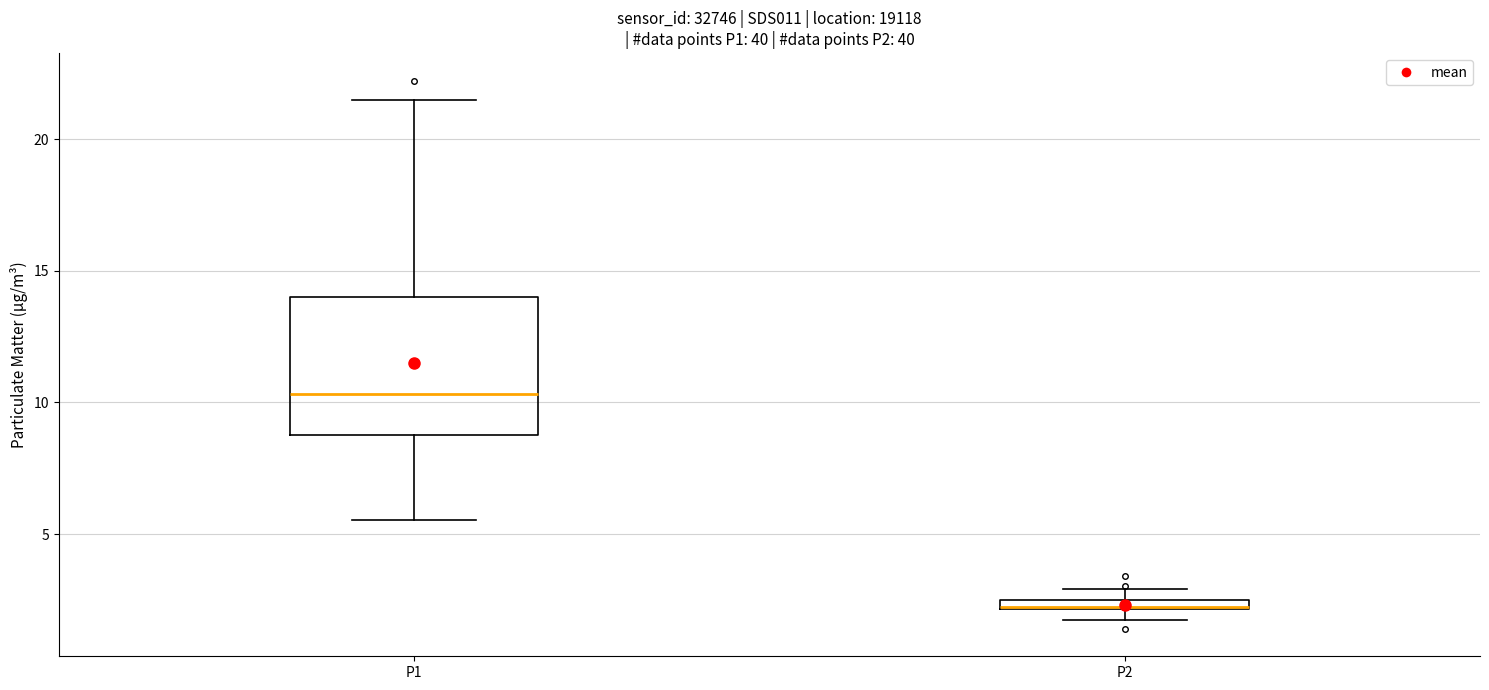

Which box is the tallest, from its lower edge to its upper edge?

P1